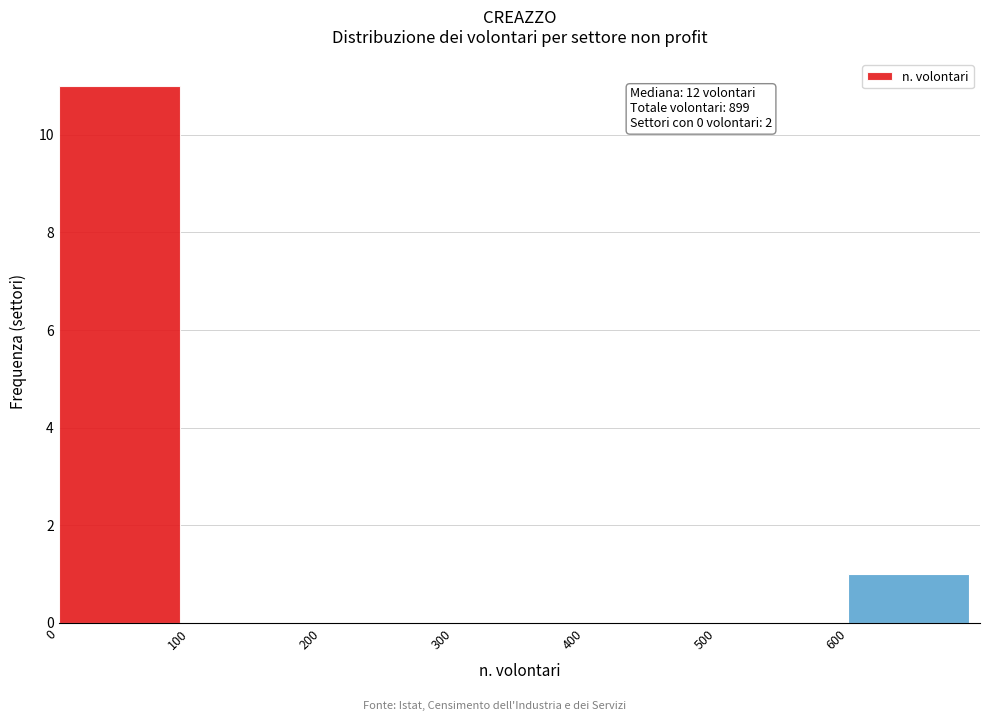

Which range on the x-axis has the tallest bar?

0 to 100